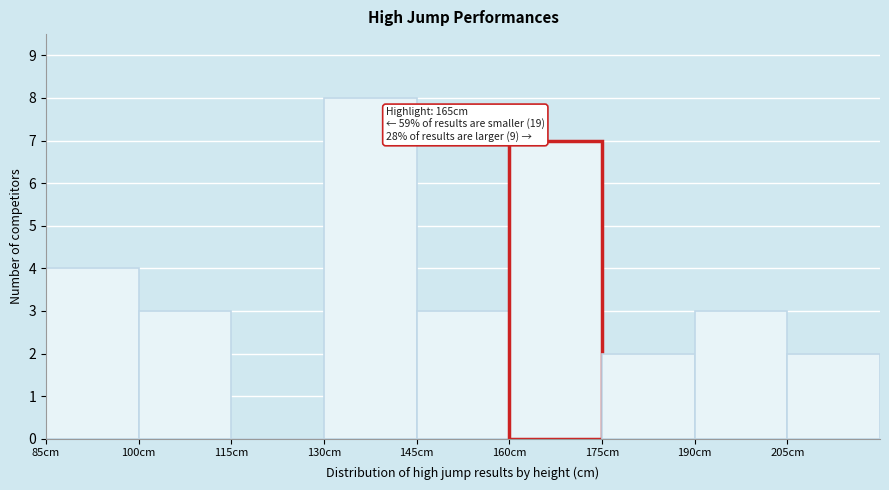

Which range on the x-axis has the tallest bar?

130 to 145